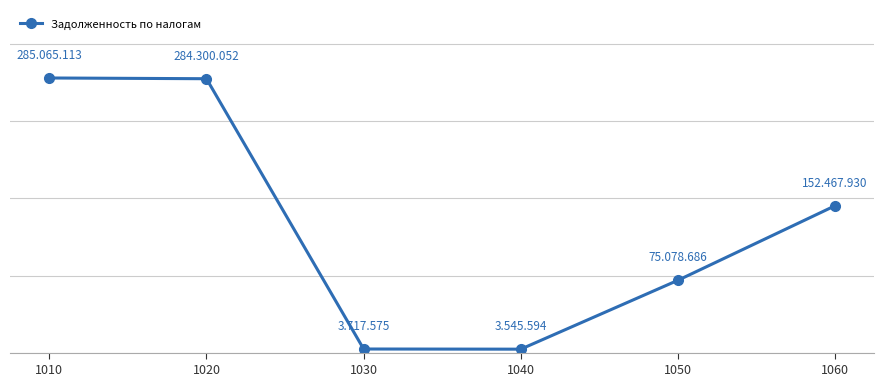

What is the change in value from 1030 to 1060?

+148750355